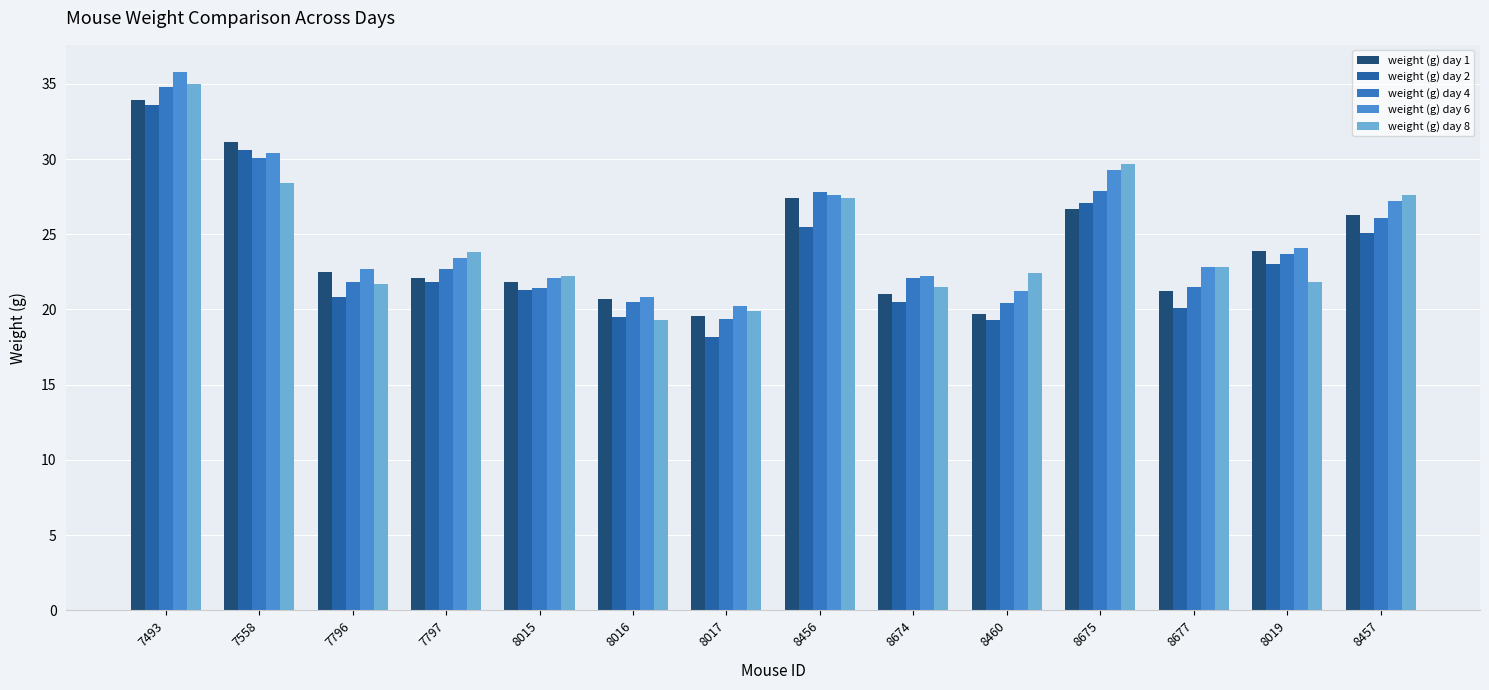

What is the label of the 9th bar from the left?

8674